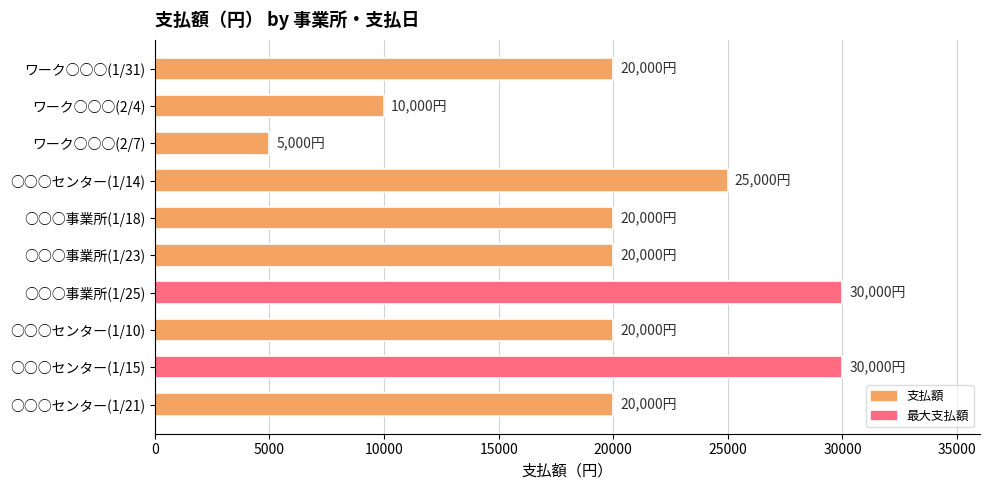

What is the sum of all values?

200000